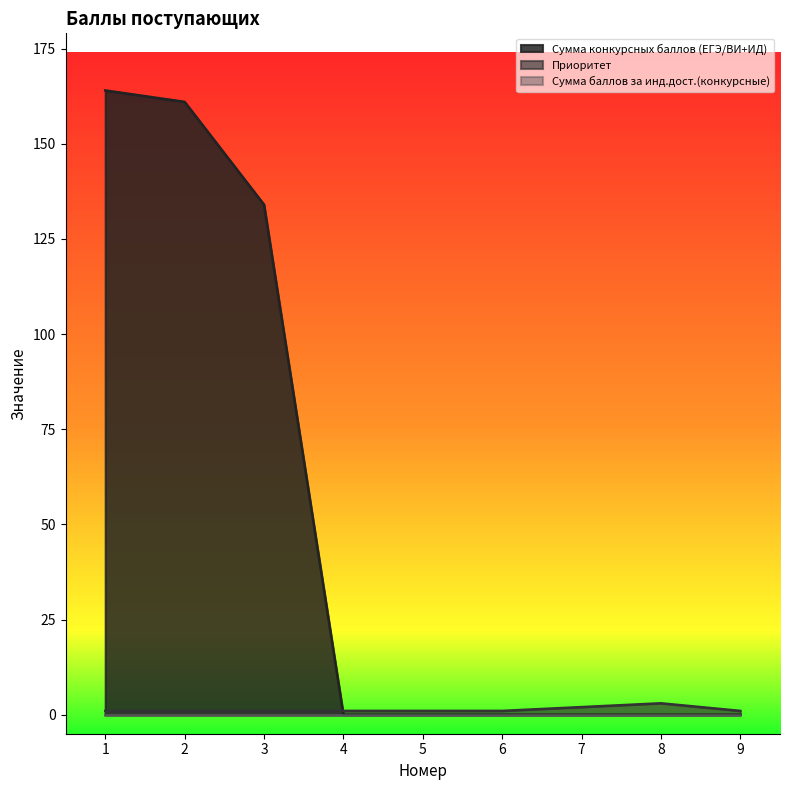

Where is Сумма конкурсных баллов (ЕГЭ/ВИ+ИД) nearest to the value 82?

3